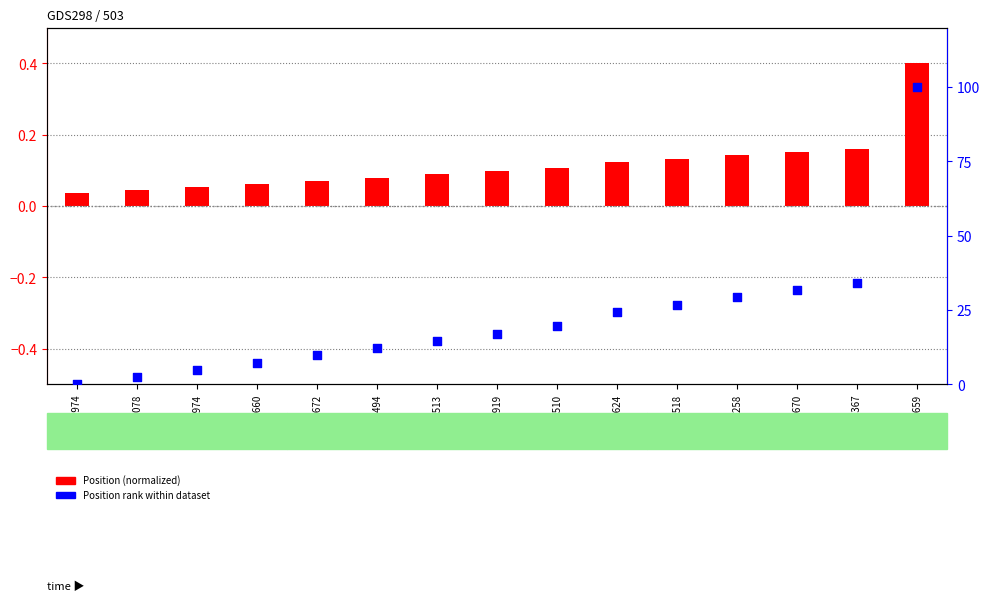

What is the total value across all series at M88258?

29.4